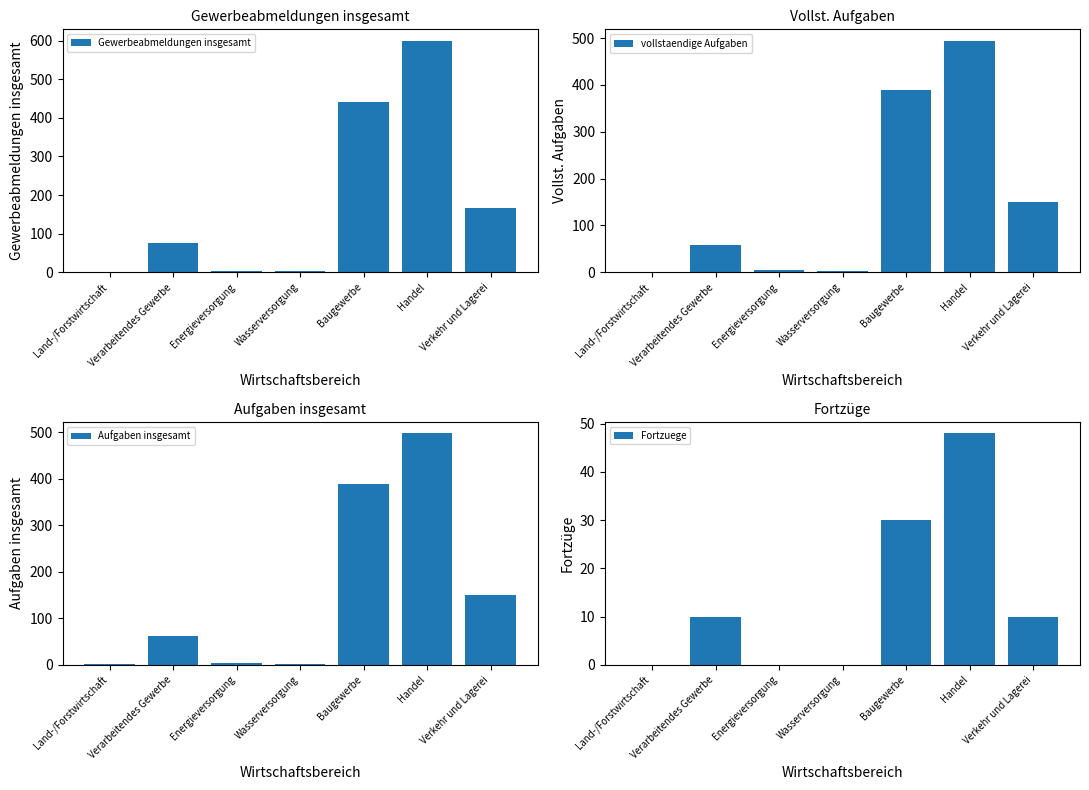

At how many categories does at least one series exceed 457?

1